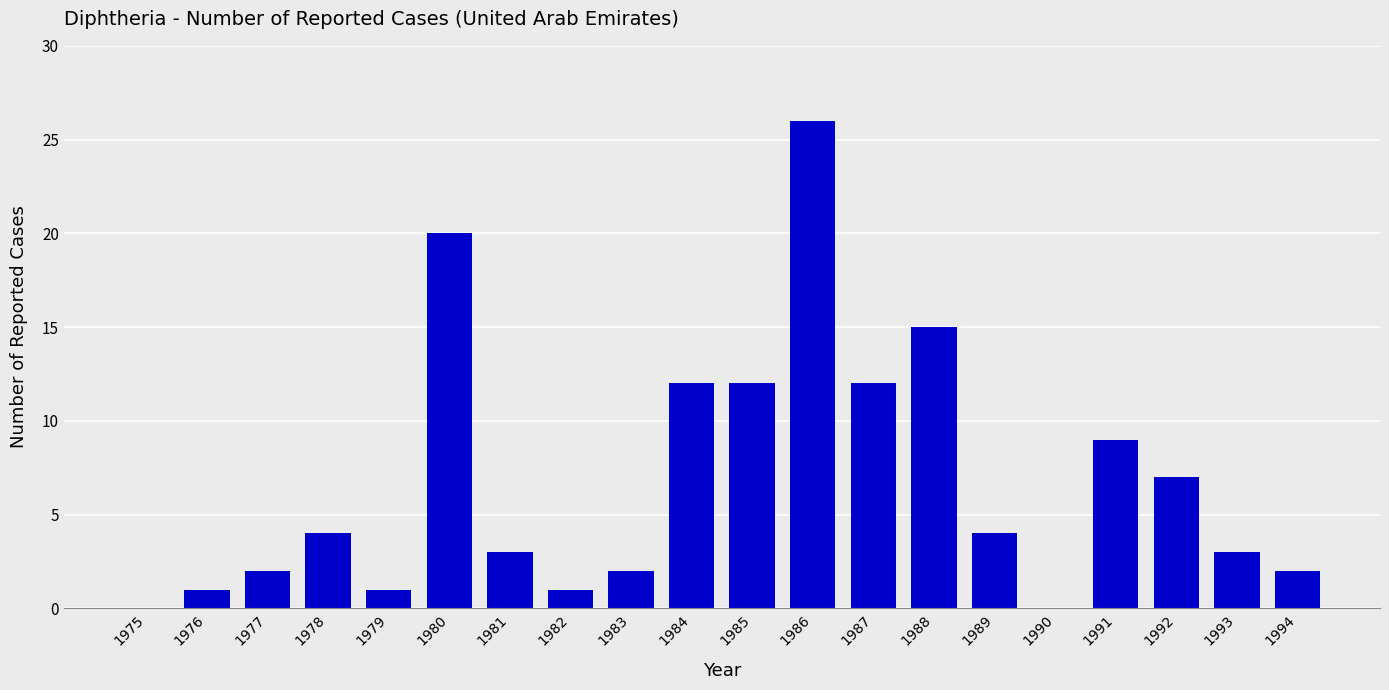

What is the ratio of the value at 1980 to the value at 1978?

5.0